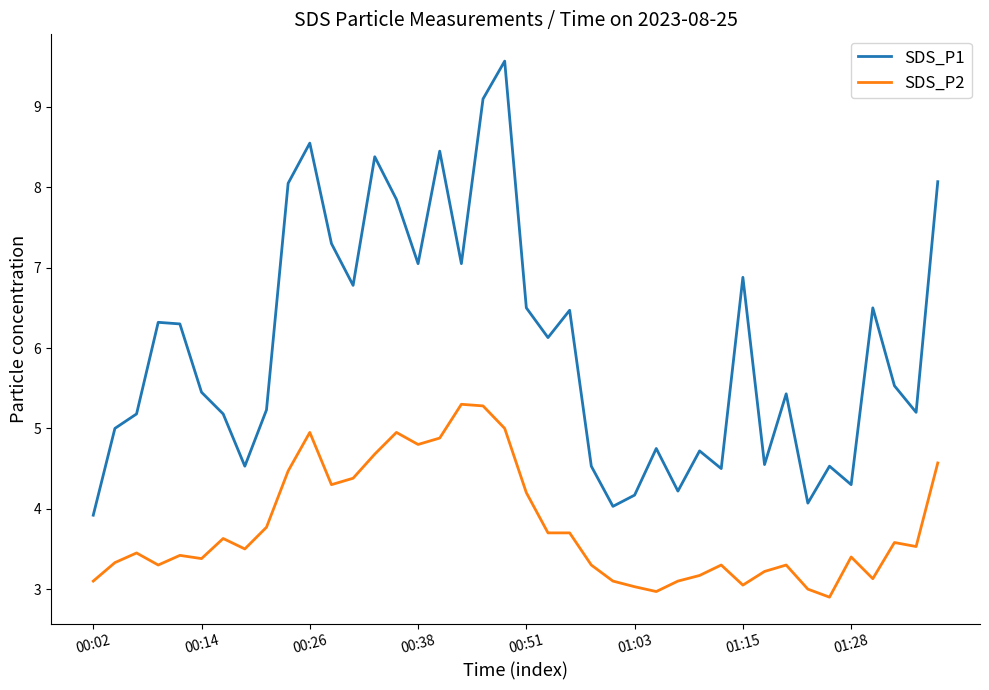

Which series has the largest range (max minus min)?

SDS_P1